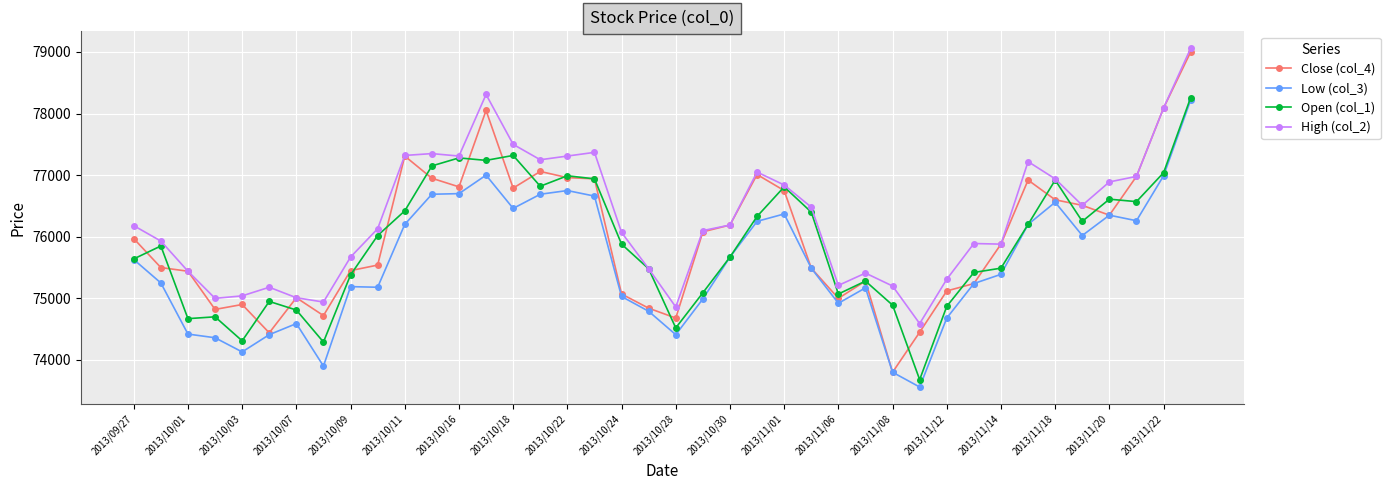

Which series has the largest range (max minus min)?

Close (col_4)